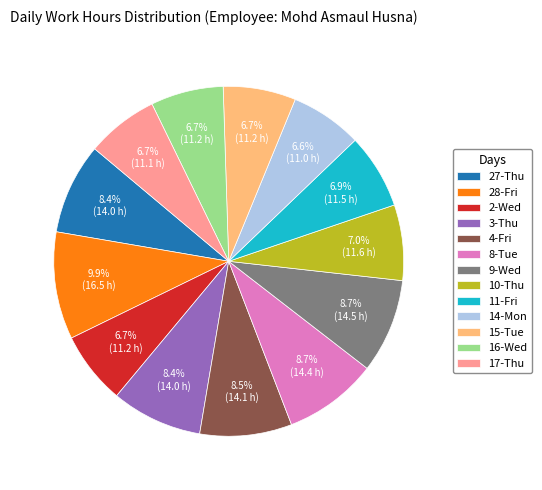

The 16-Wed slice represents 7% of the pie. True or false?

True